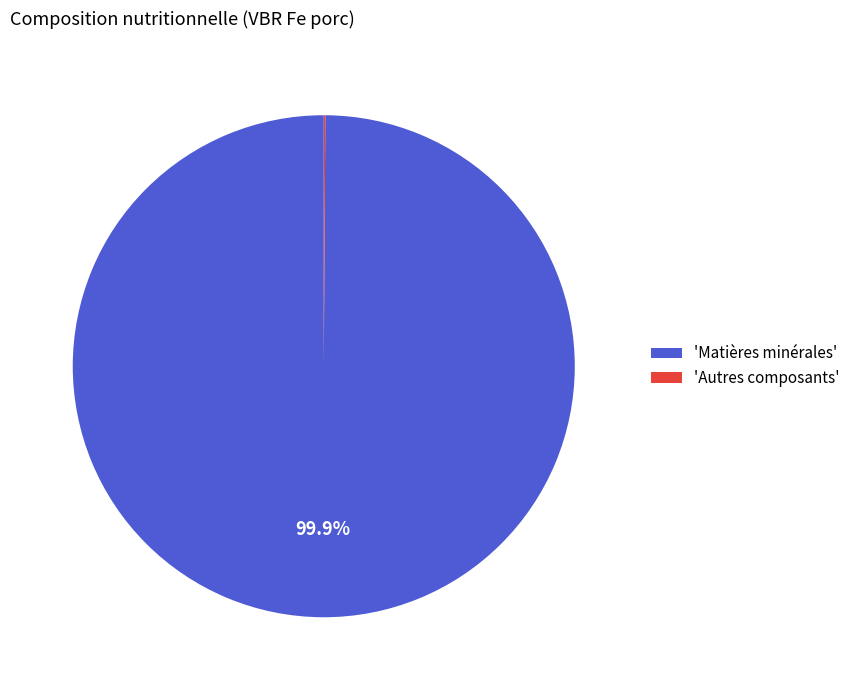

Does any single category account for the majority?

Yes